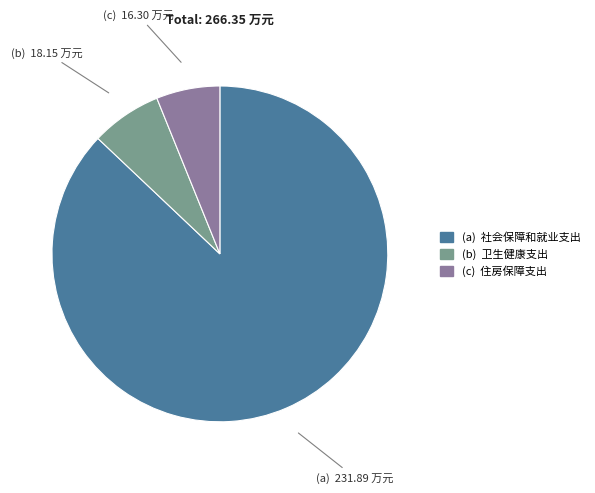

Is there any slice that represents more than half of the pie?

Yes